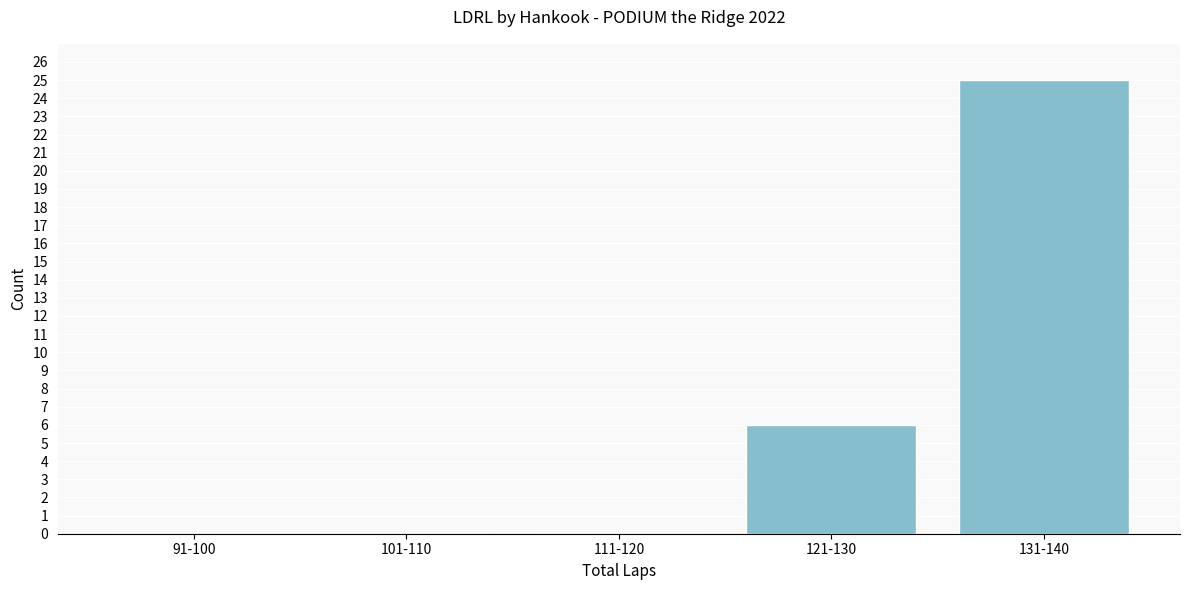

Reading left to right, transcribe all the data shown in this chart.

91-100=0	101-110=0	111-120=0	121-130=6	131-140=25